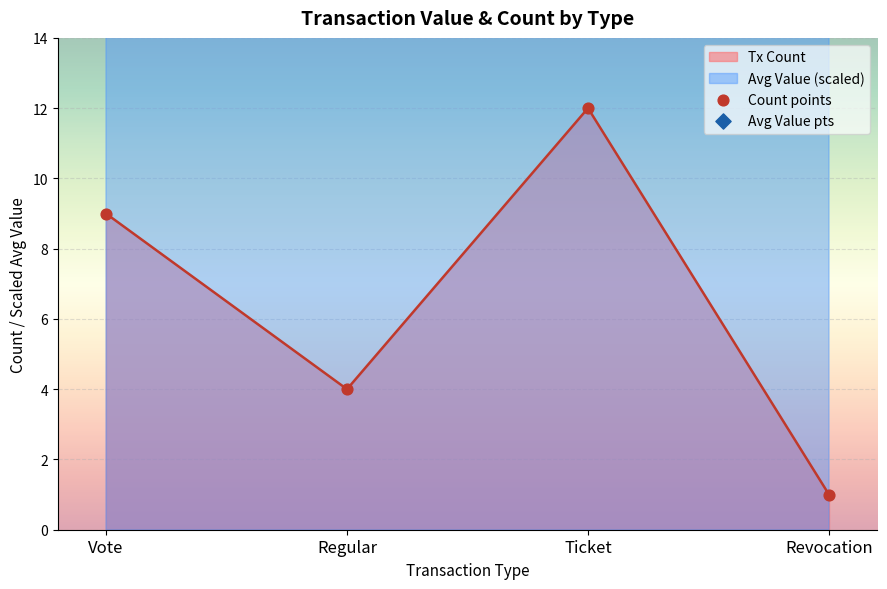

Which series has the widest spread of Y values?

Avg Value pts